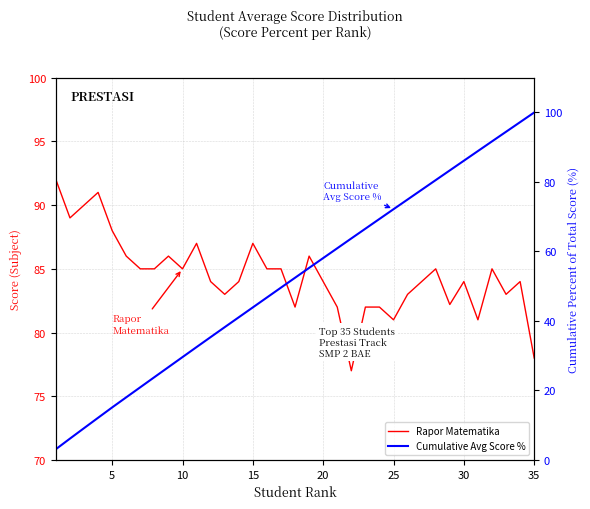

Which series has the widest spread of values?

Cumulative Avg Score %